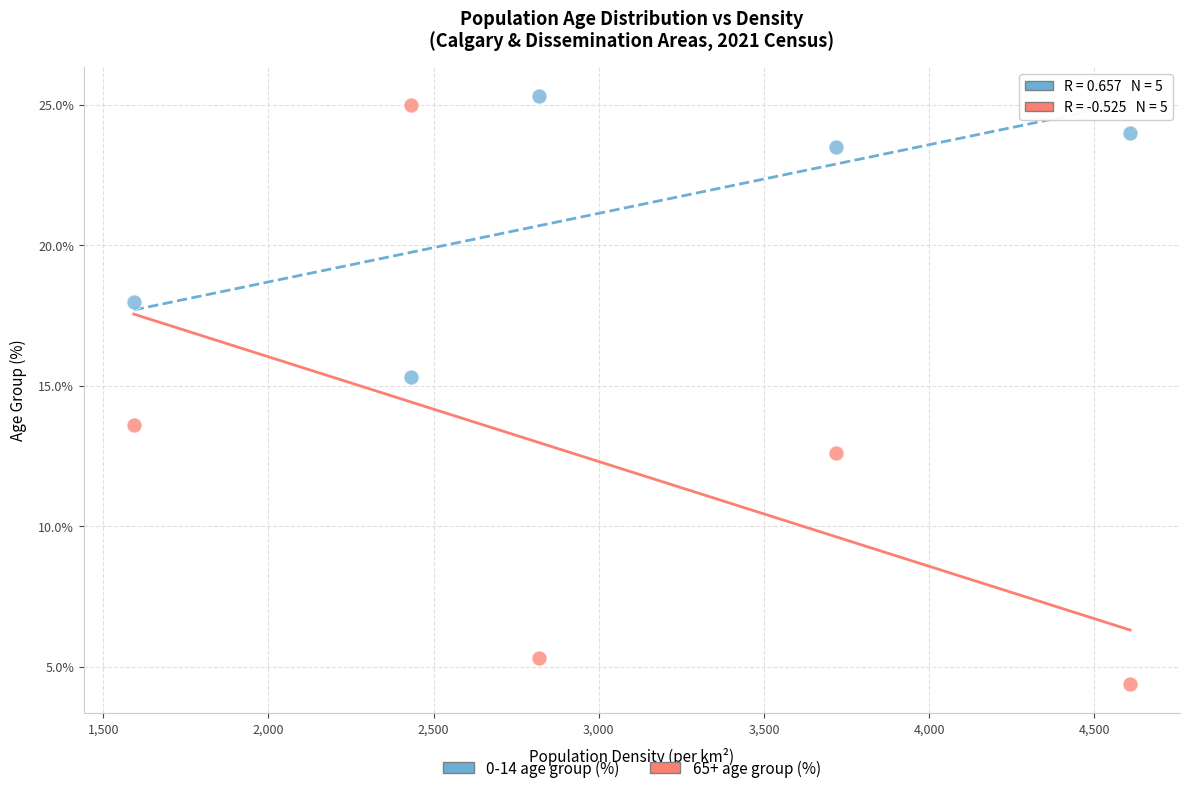

Across all data points, what is the average Y value?

16.7